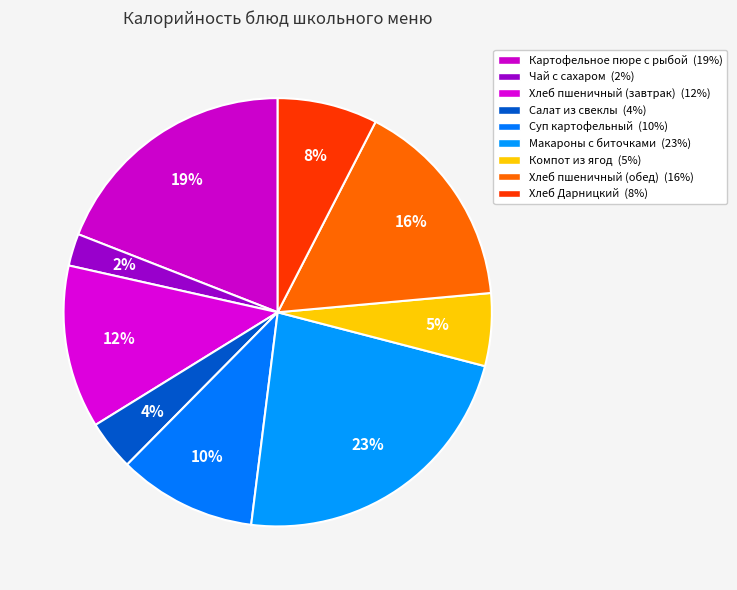

Count the number of slices in the pie.

9